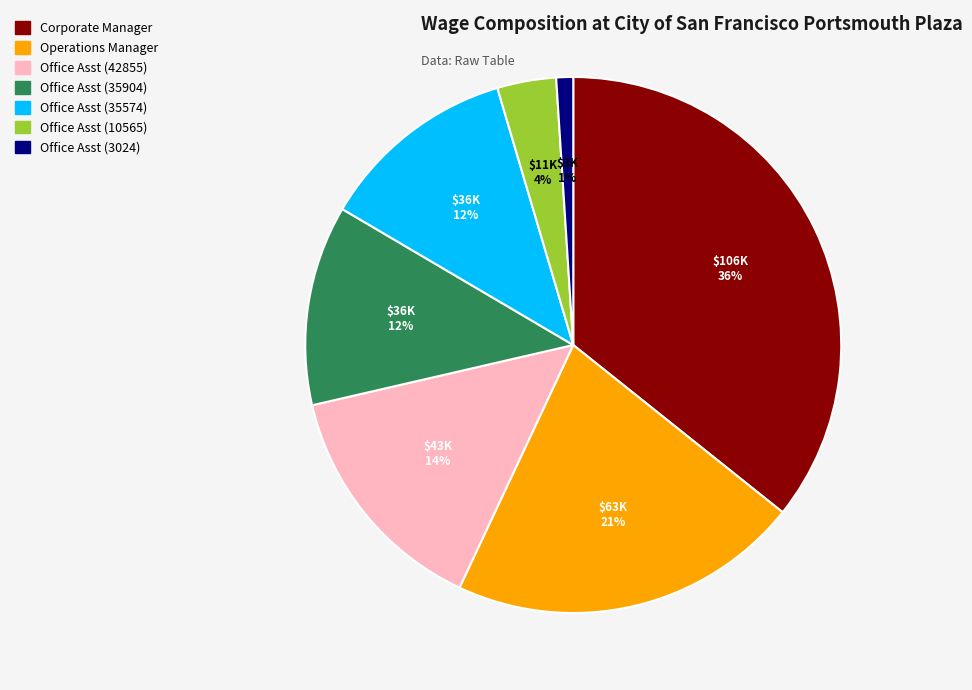

How many slices are in this pie chart?

7